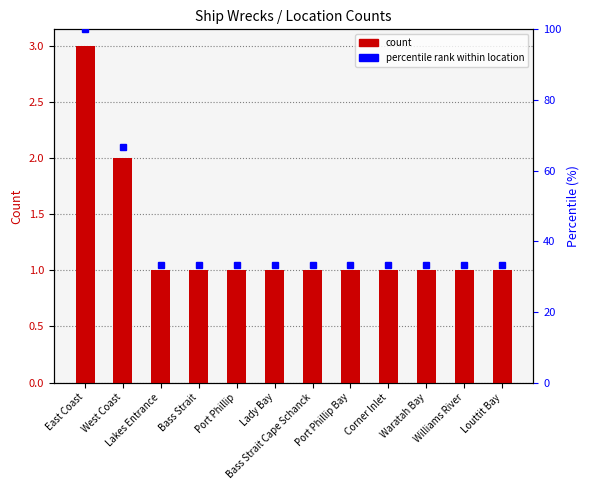

What is the change in value from East Coast to Bass Strait?

-2